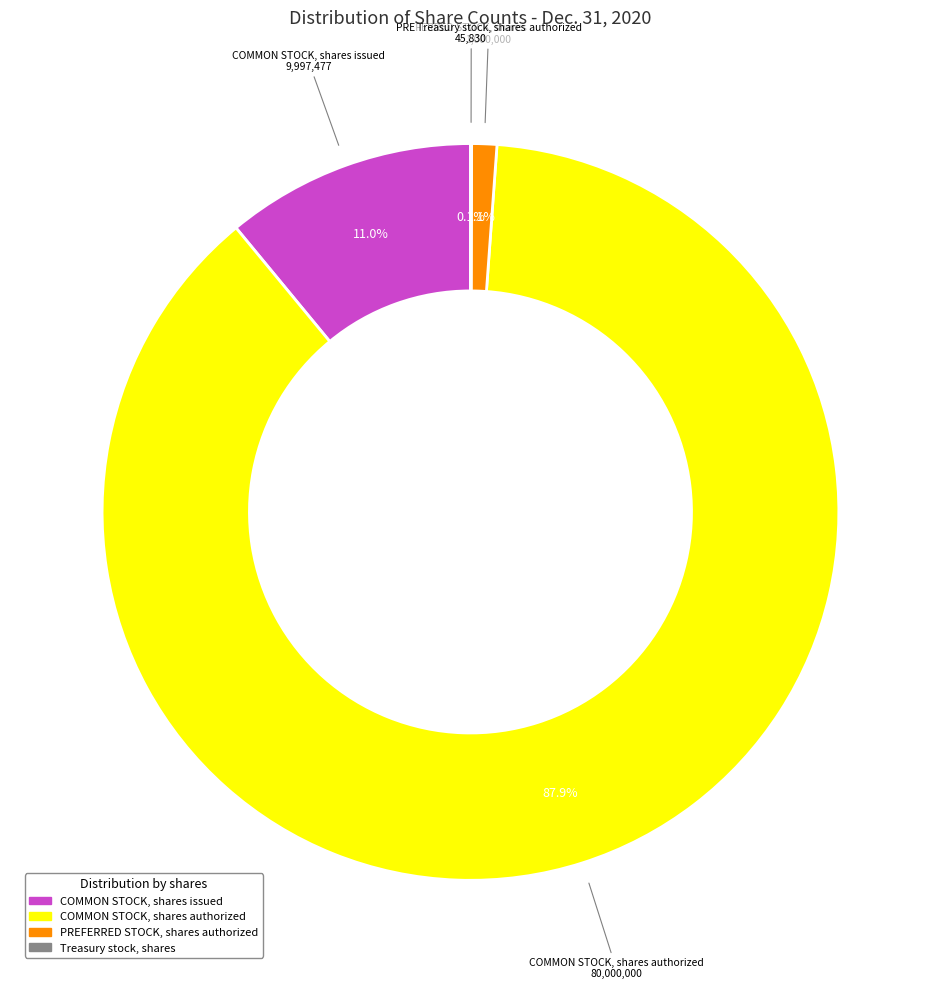

To the nearest percent, what portion does COMMON STOCK, shares issued represent?

11%